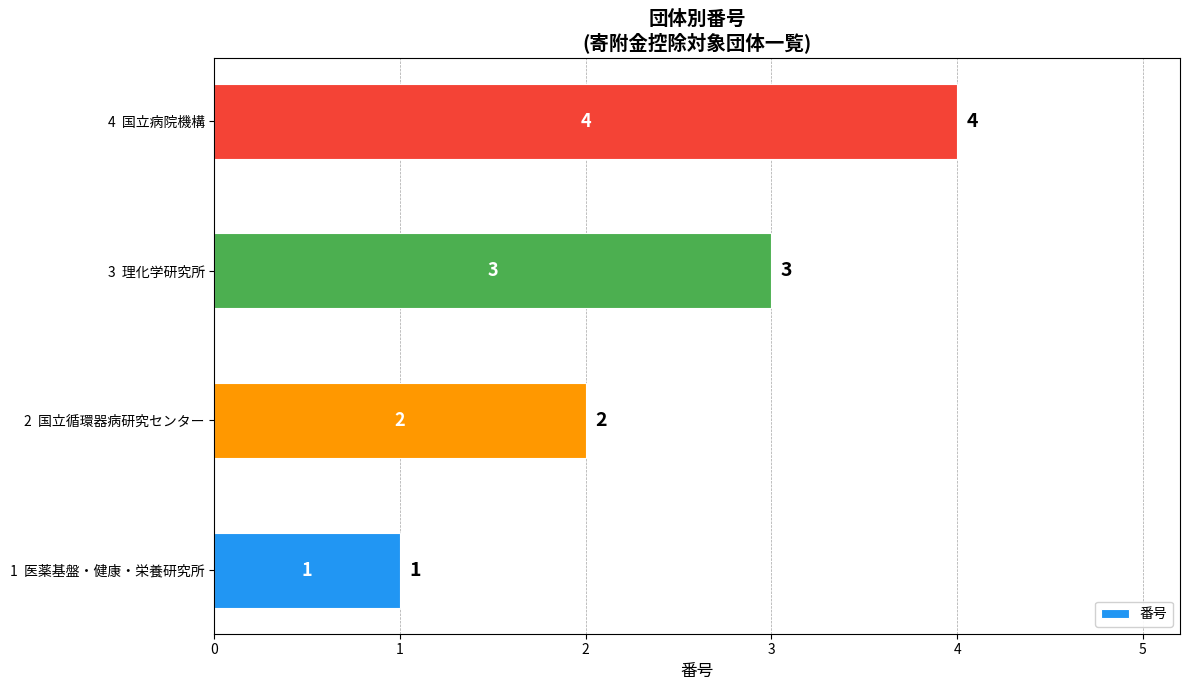

Which has a higher value, 3  理化学研究所 or 1  医薬基盤・健康・栄養研究所?

3  理化学研究所